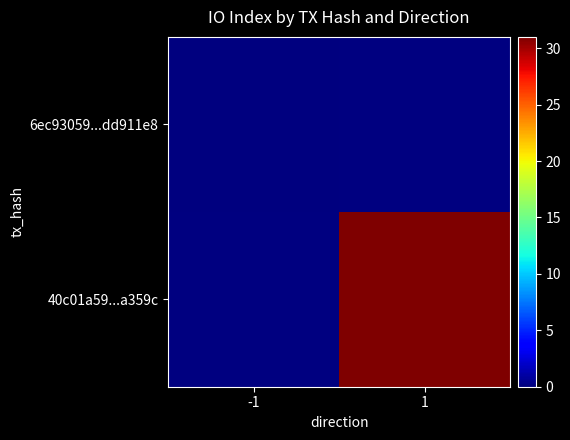

Between -1 and 1, which is larger?

1